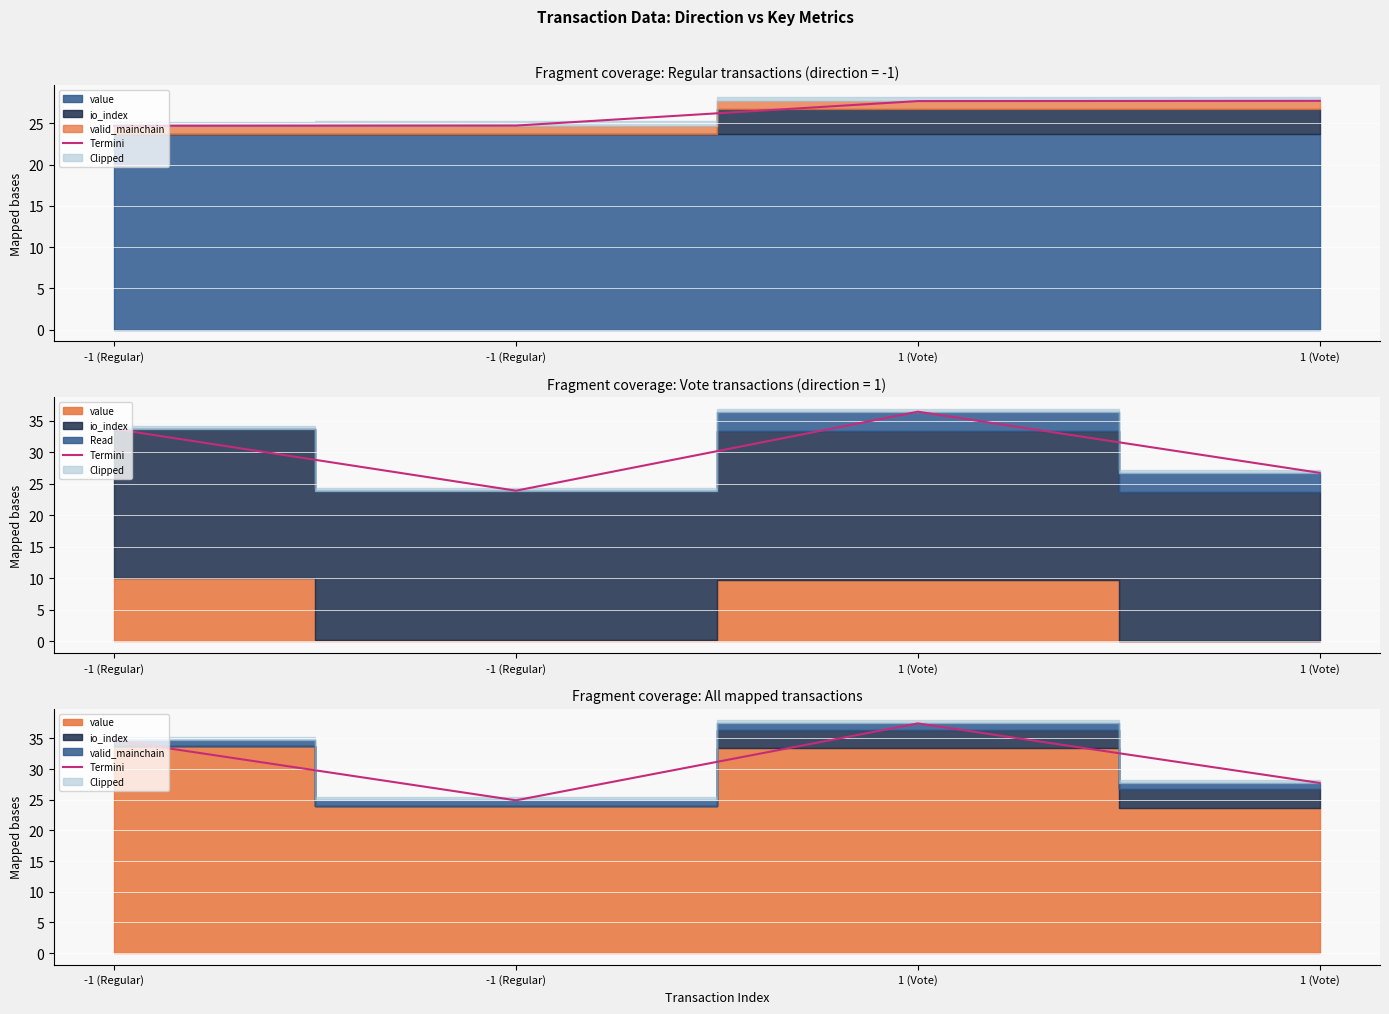

How many values are below 34?

2